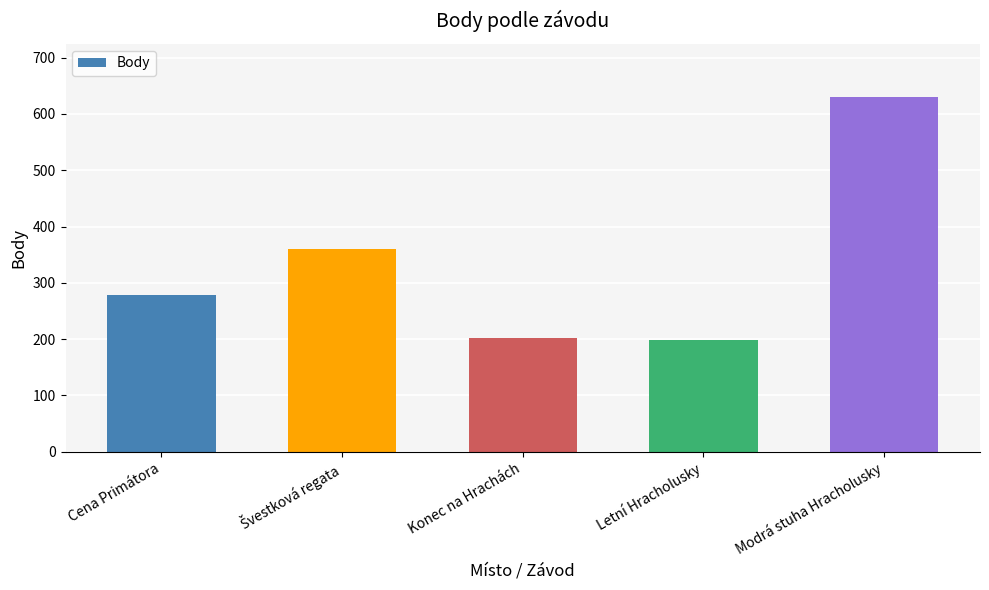

How many bars are there in total?

5